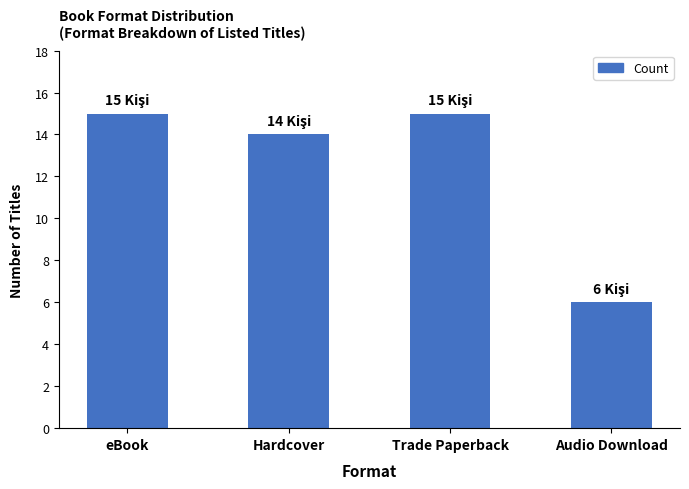

What is the minimum value shown in the chart?

6